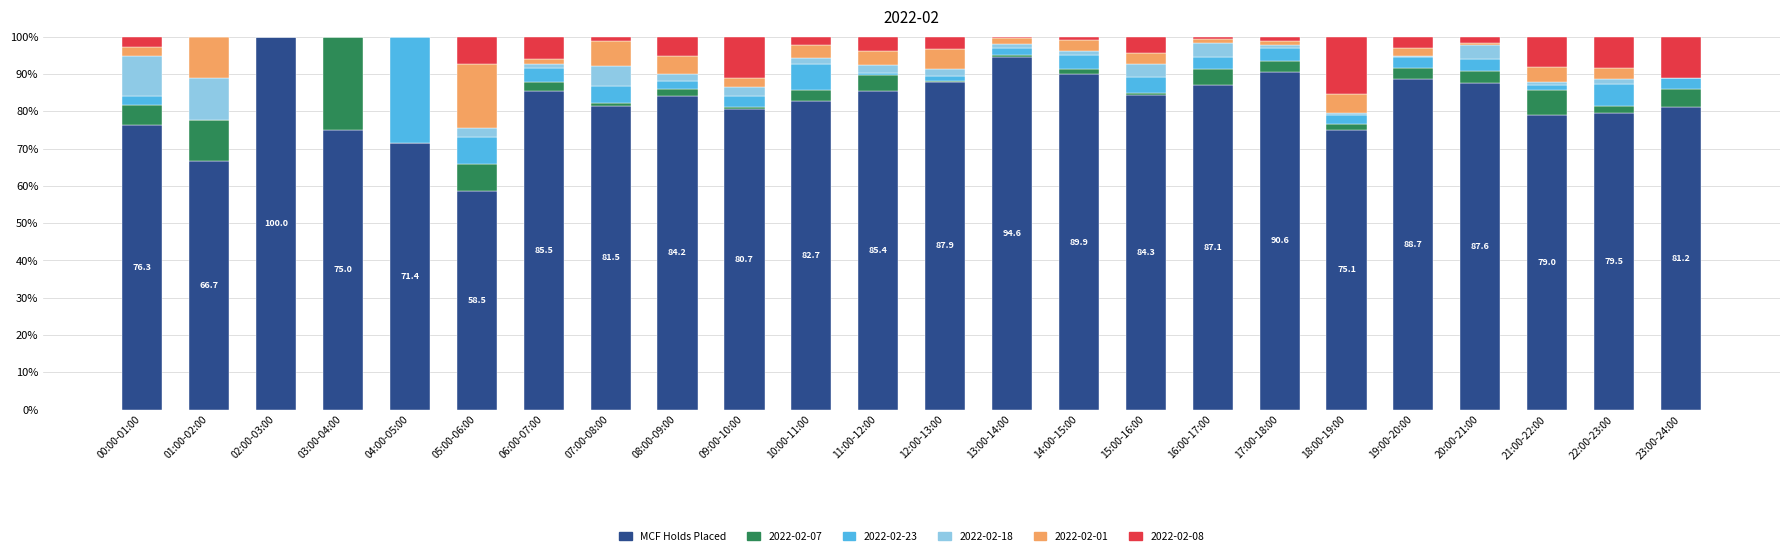

True or false: MCF Holds Placed has a value of 80.7 at 09:00-10:00.

True